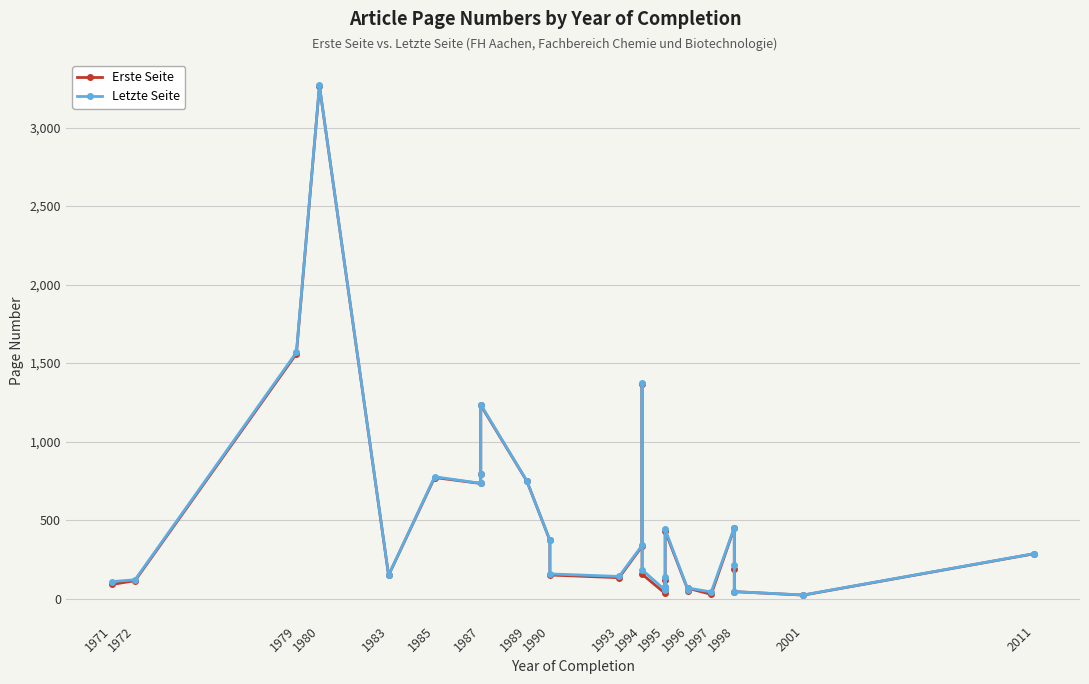

What is the value of the Letzte Seite point at the 26th from the left?

213